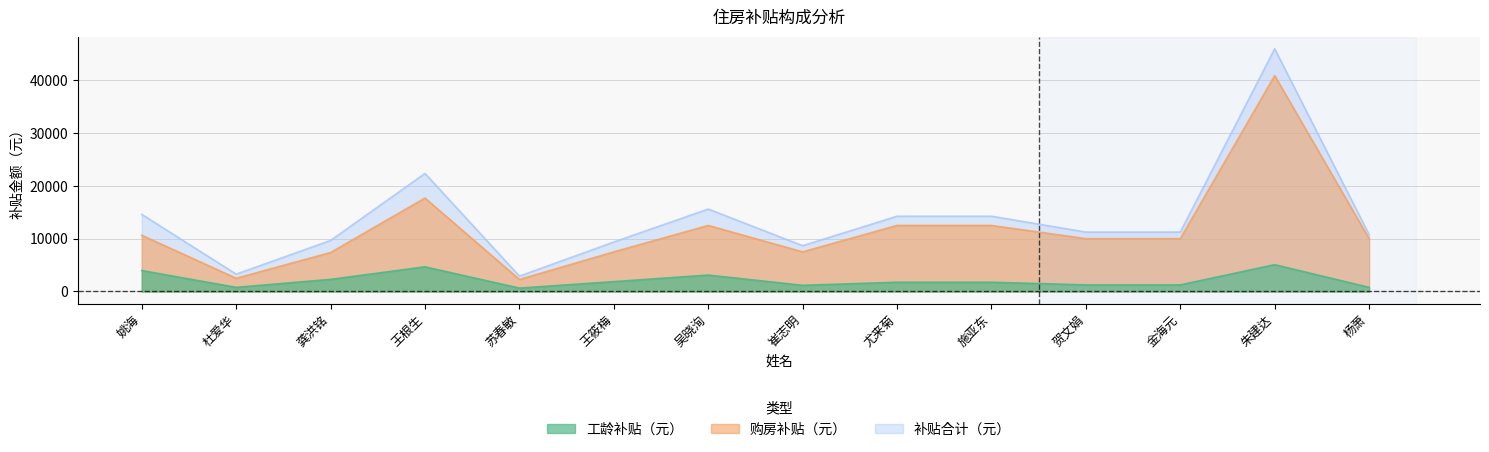

What is the label of the 10th point from the right?

苏春敏